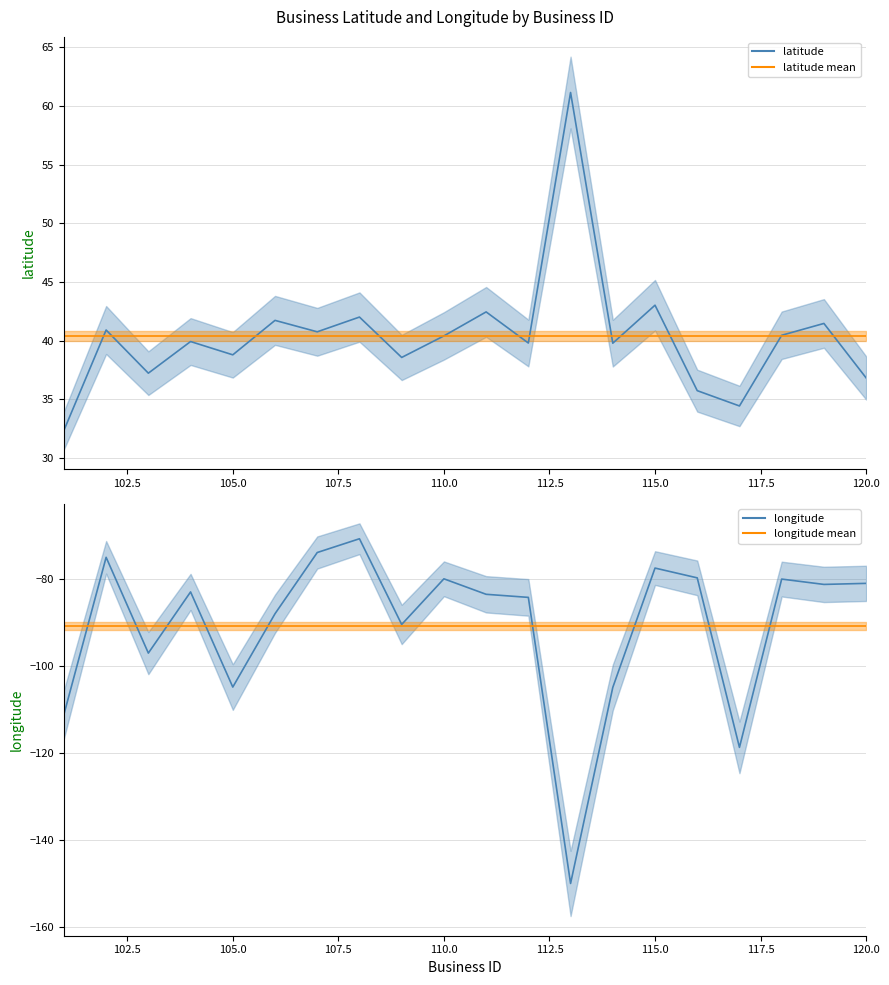

Rank the series by their maximum value, from lowest to highest.

longitude mean, longitude, latitude mean, latitude